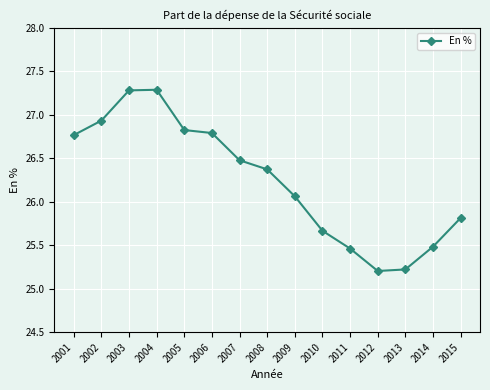

What is the change in value from 2001 to 2013?

-1.5